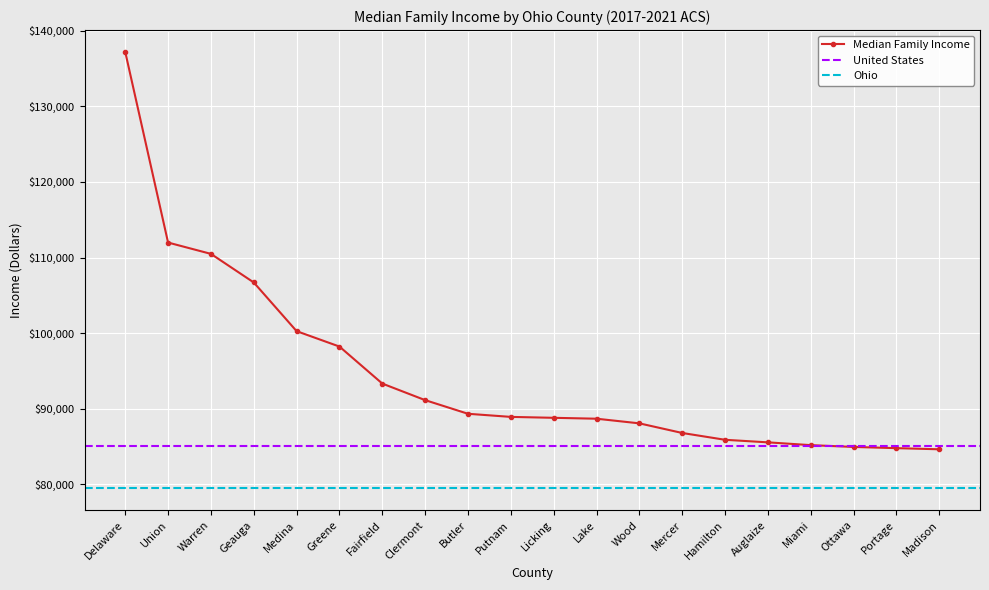

List the labels in order of value, smallest first.

Madison, Portage, Ottawa, Miami, Auglaize, Hamilton, Mercer, Wood, Lake, Licking, Putnam, Butler, Clermont, Fairfield, Greene, Medina, Geauga, Warren, Union, Delaware